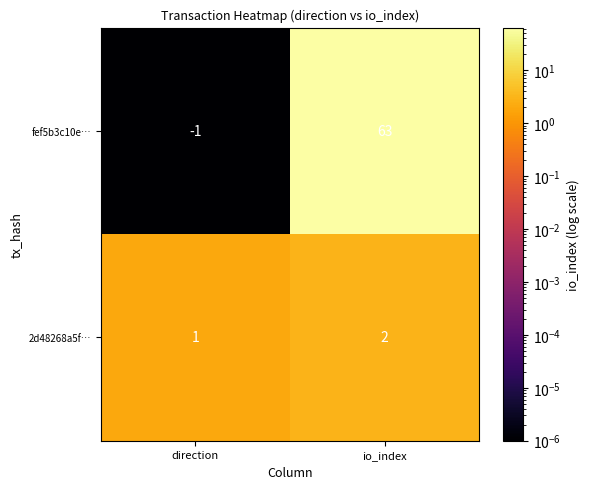

Reading right to left, what are all the values shown in this chart?

fef5b3c10e…: io_index=63	direction=-1
2d48268a5f…: io_index=2	direction=1